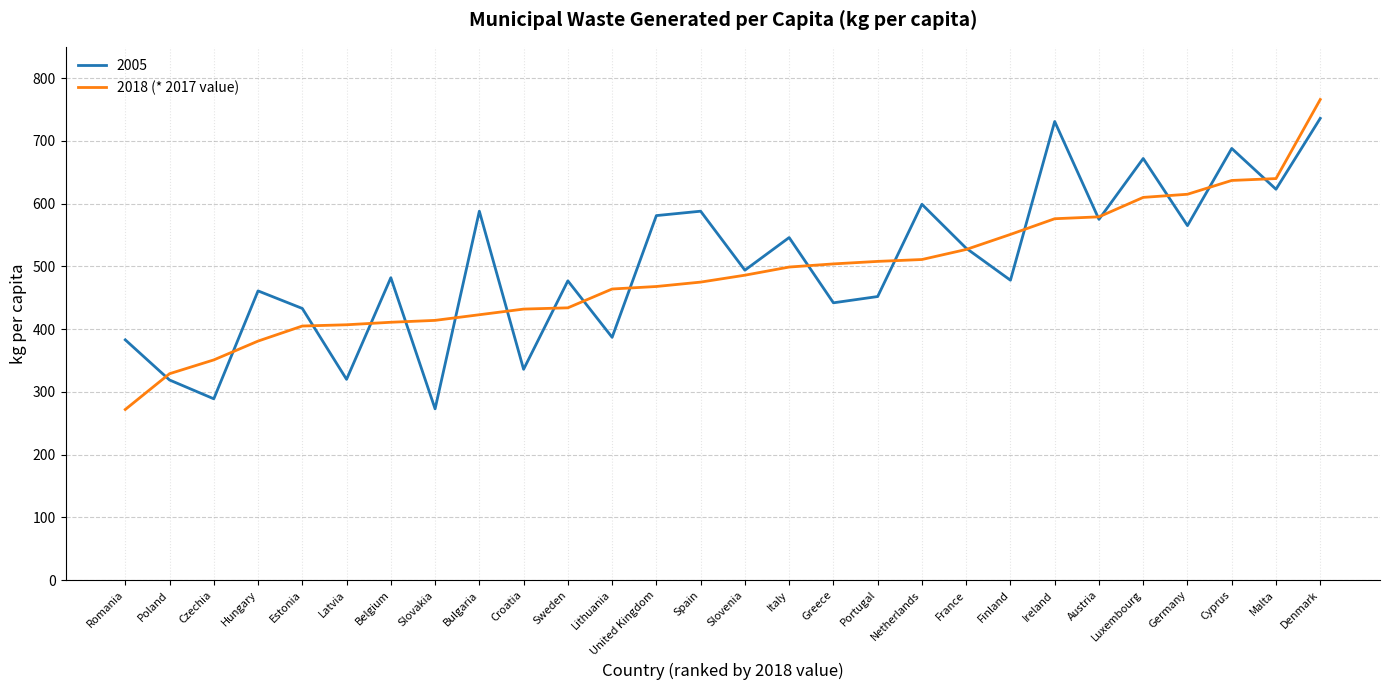

What is the lowest value of the 2005 series?

273